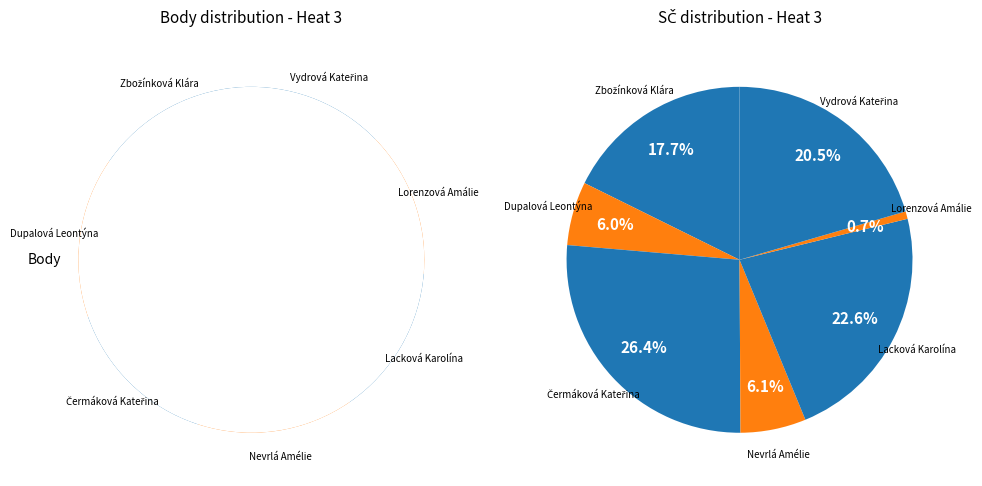

To the nearest percent, what is the difference between the largest and smallest slice percentages?

3%